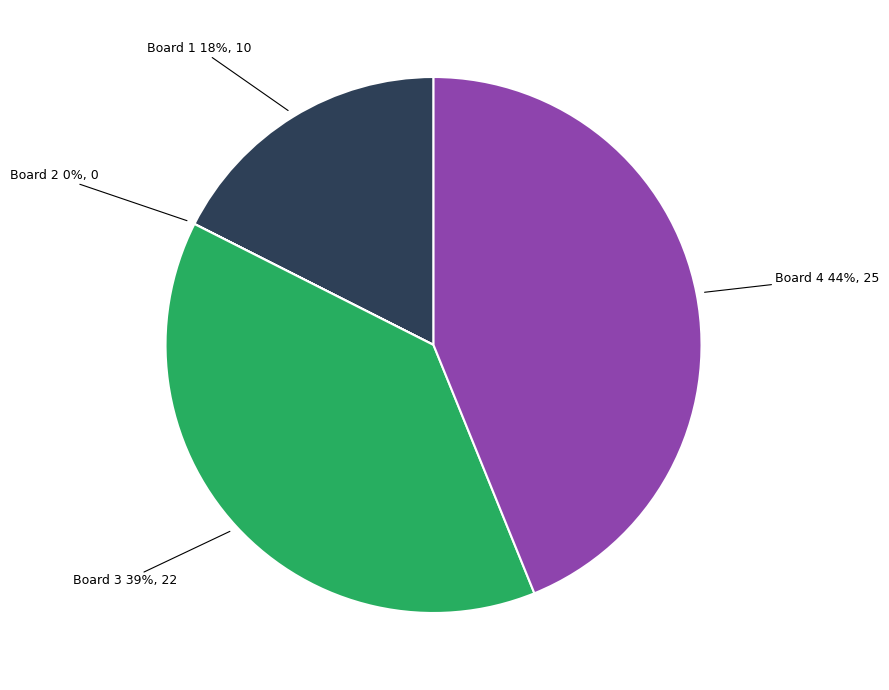

To the nearest percent, what is the difference between the largest and smallest slice percentages?

44%